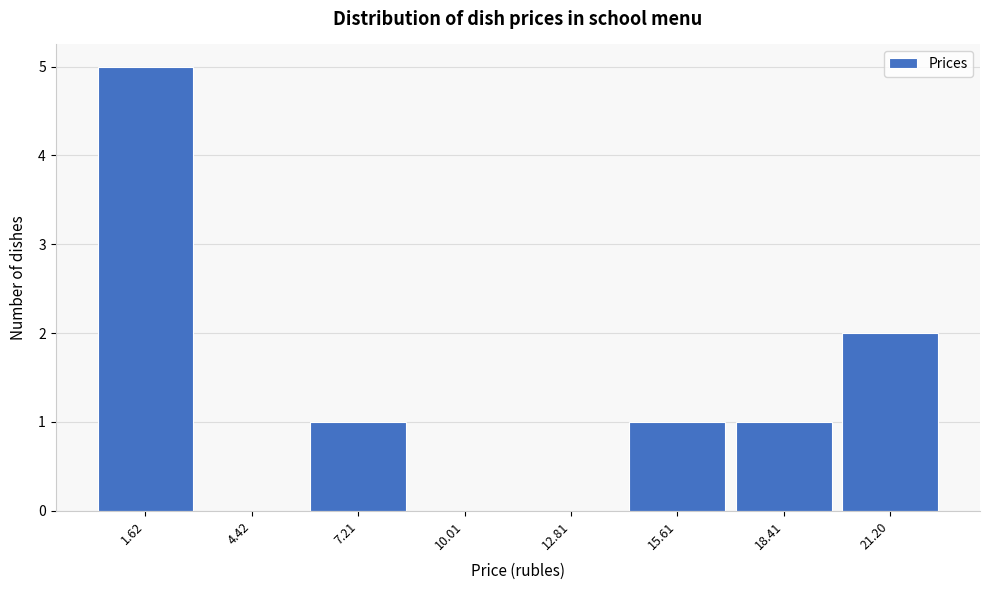

Reading left to right, list all the values displayed in this chart.

1.62=5	4.42=0	7.21=1	10.01=0	12.81=0	15.61=1	18.41=1	21.20=2